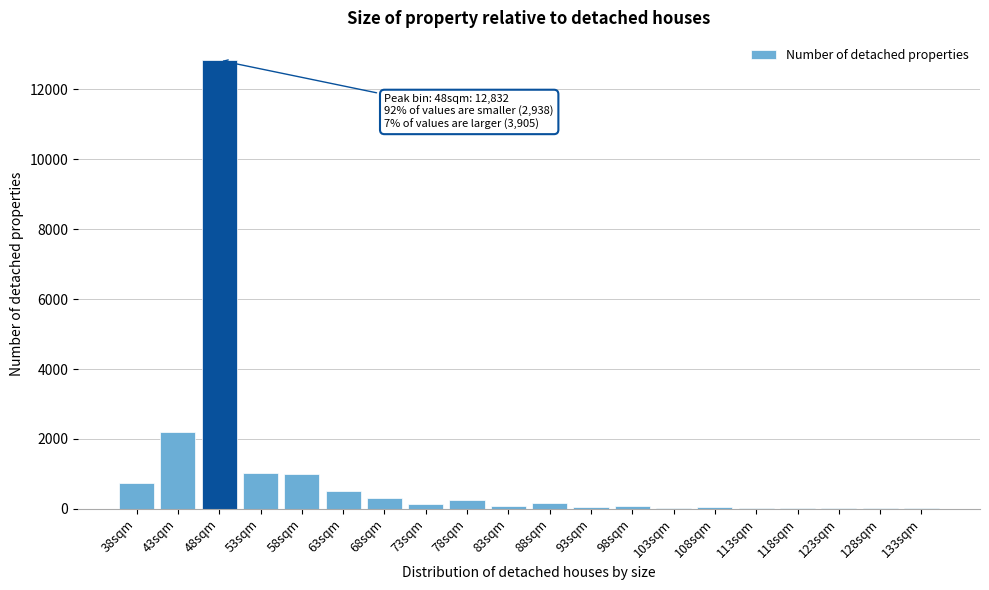

What is the change in value from 58sqm to 68sqm?

-693